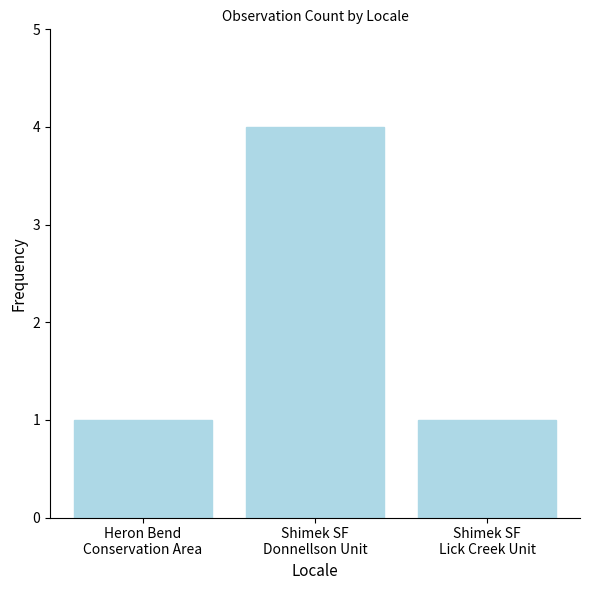

Read the value at Shimek SF
Lick Creek Unit.

1